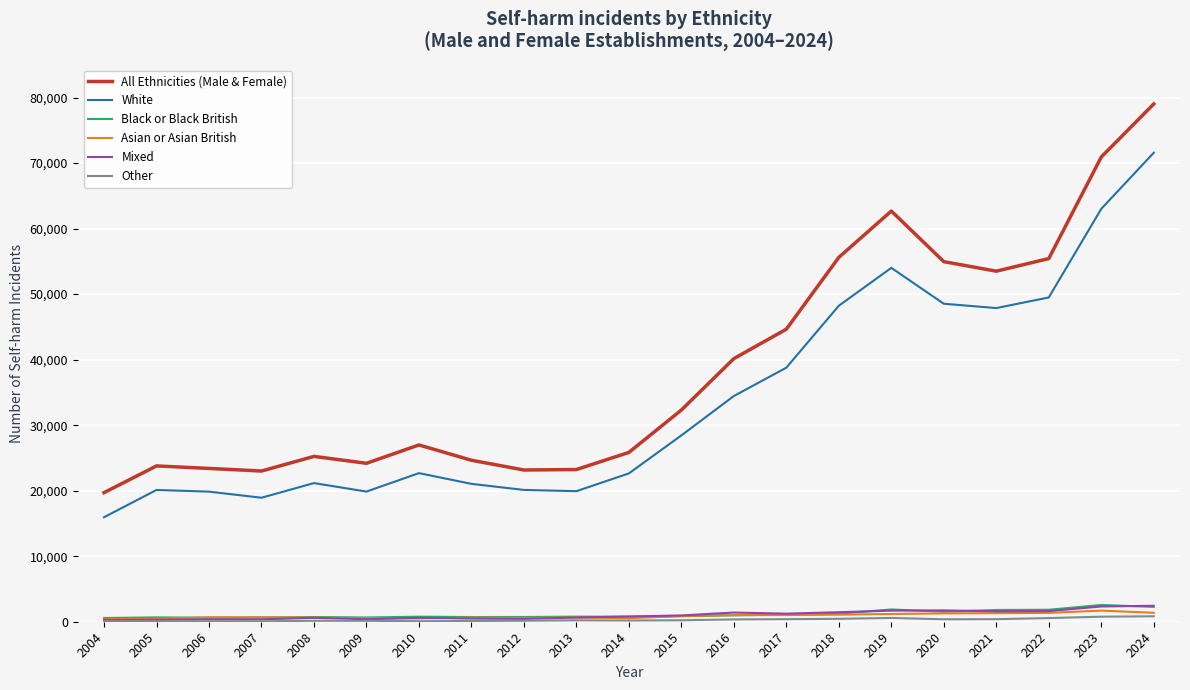

True or false: White and Mixed intersect in this chart.

False